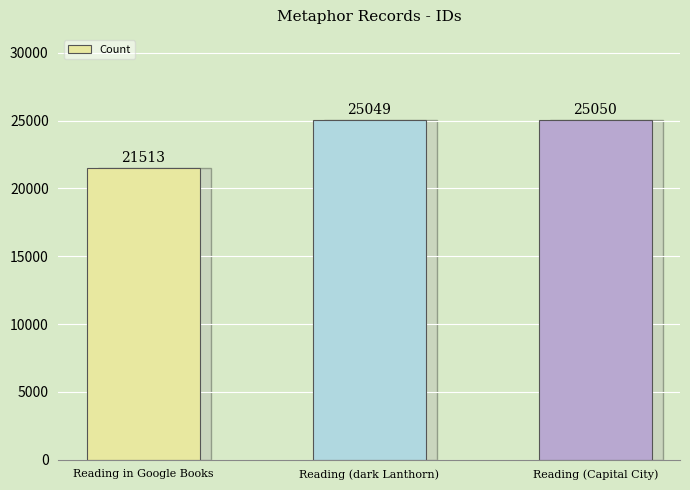

Read the value at Reading (dark Lanthorn).

25049